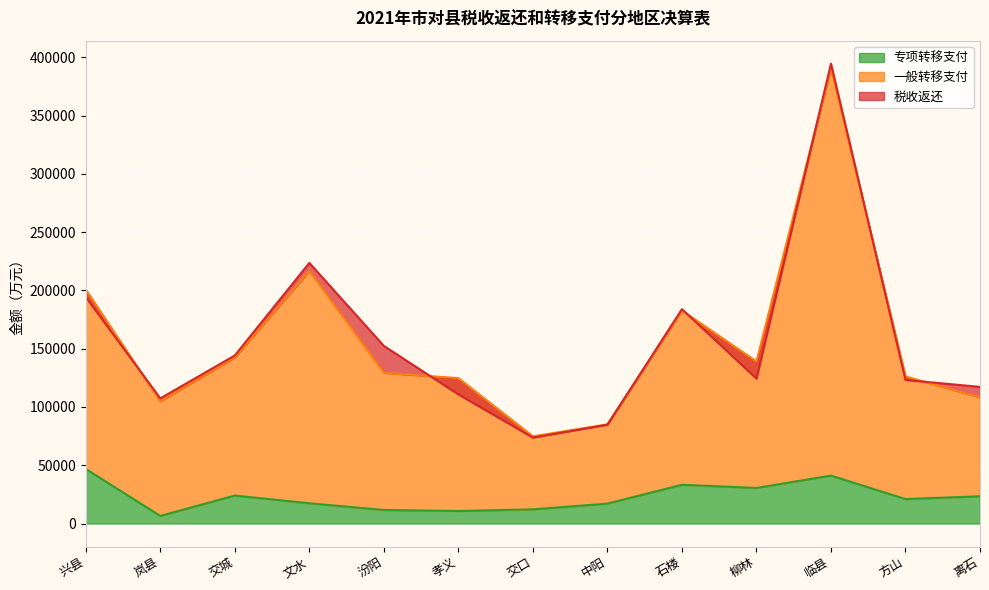

True or false: 一般转移支付 has a value of 202355 at 方山.

False